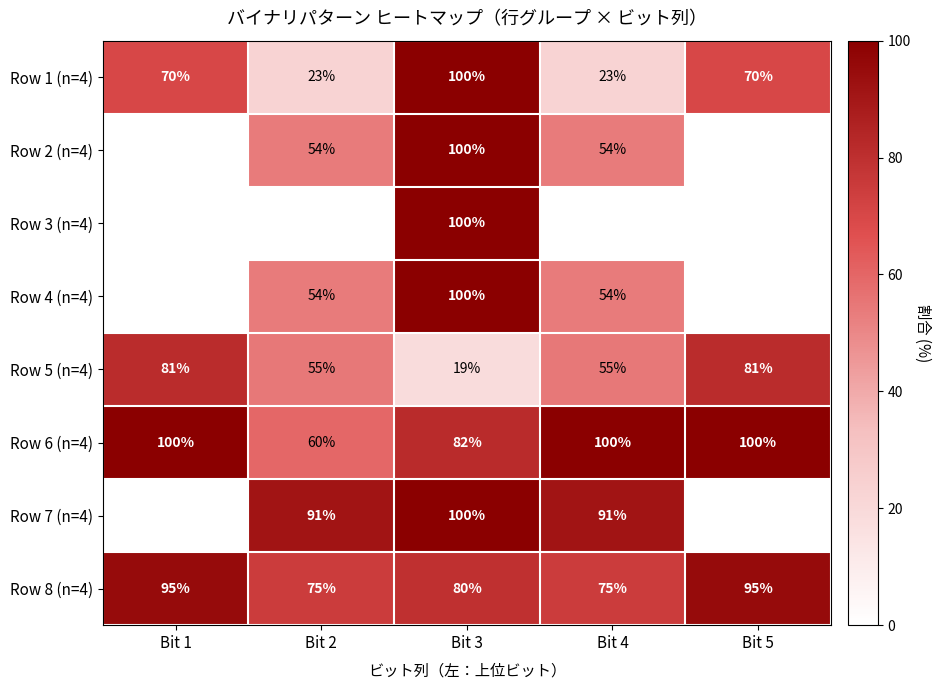

How many data points does each series have?

5